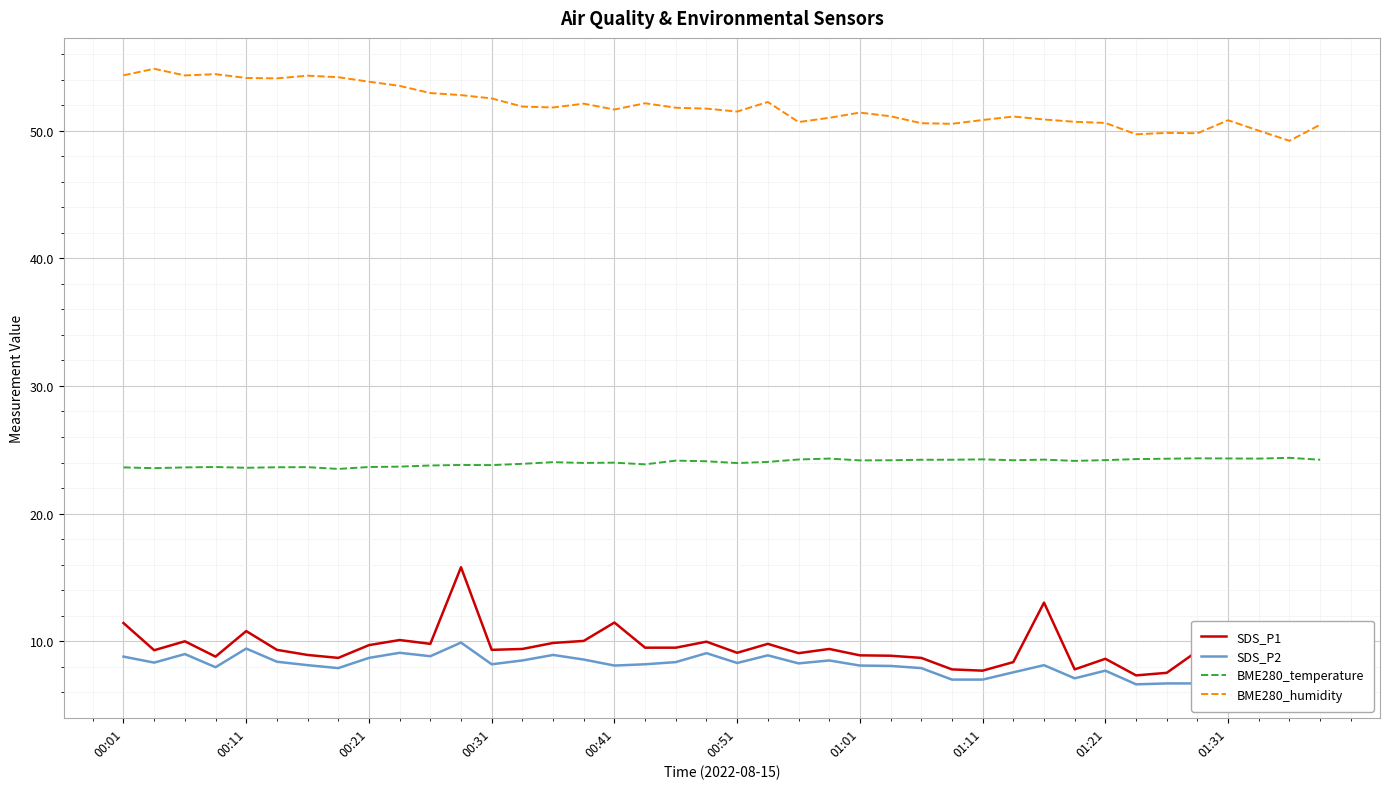

What is the difference between the maximum and minimum values in the BME280_humidity series?

5.6